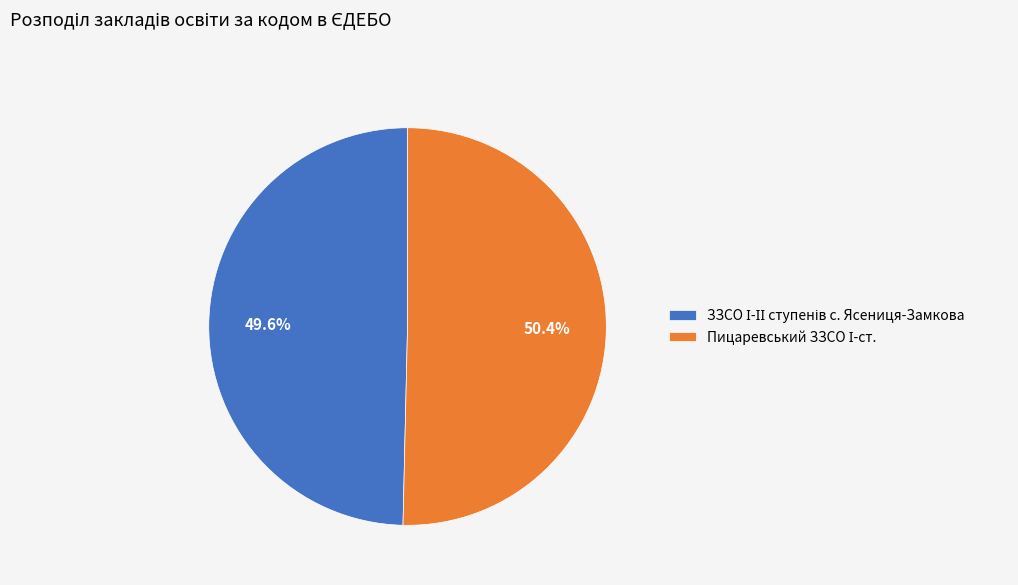

Is there a majority slice in this chart?

Yes